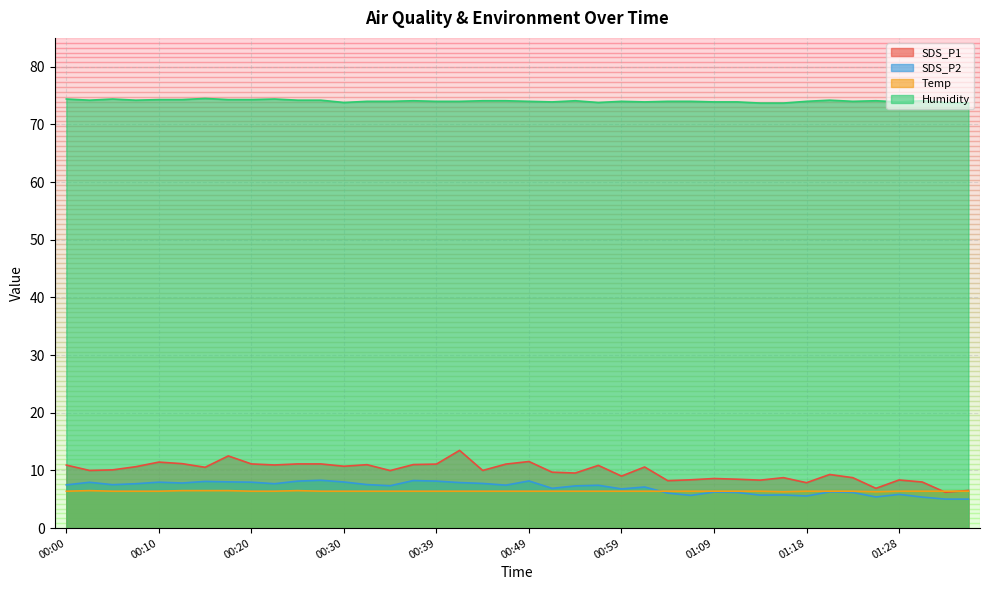

What is the value of the SDS_P1 point at the 3rd from the left?

10.1